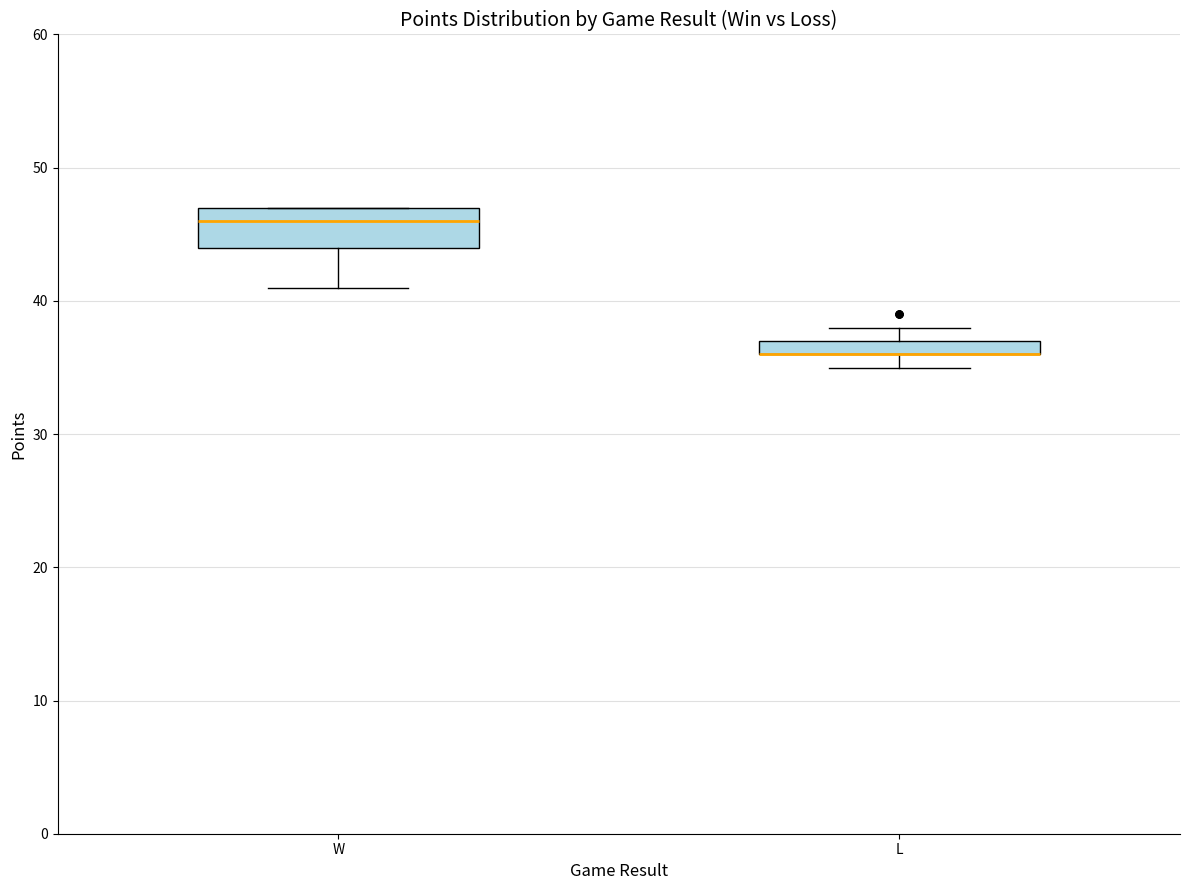

Comparing the boxes themselves (not the whiskers), which one is the tallest?

W